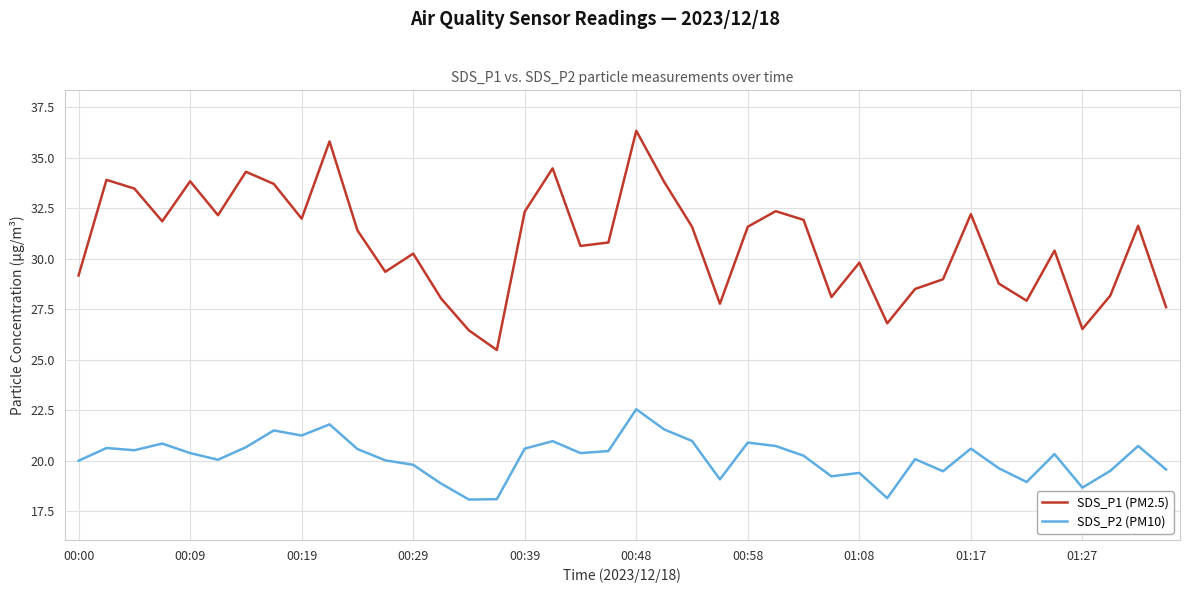

Which series has the widest spread of values?

SDS_P1 (PM2.5)